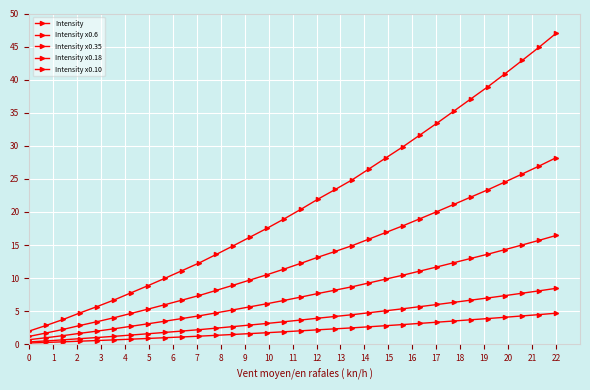

Is this an area chart (filled region under the line)?

No